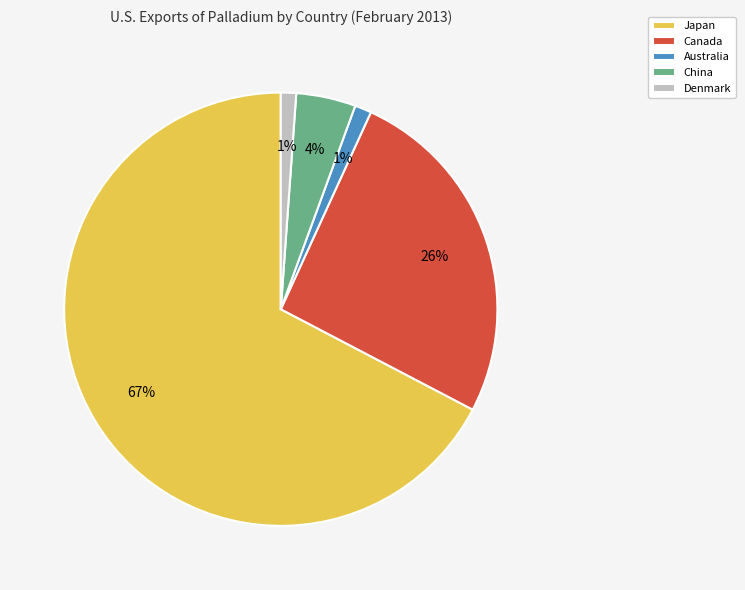

Count the number of slices in the pie.

5